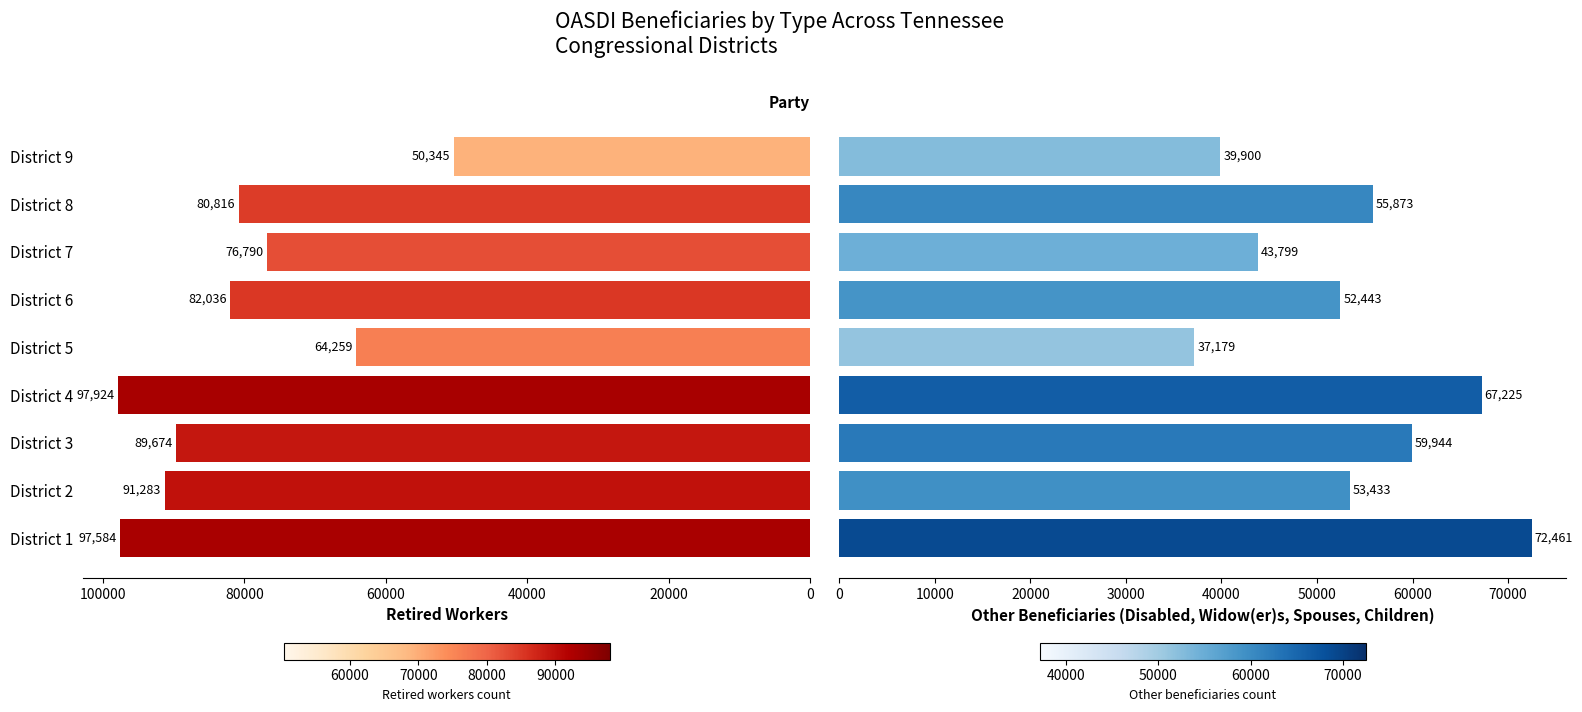

What is the maximum value shown in the chart?

97924